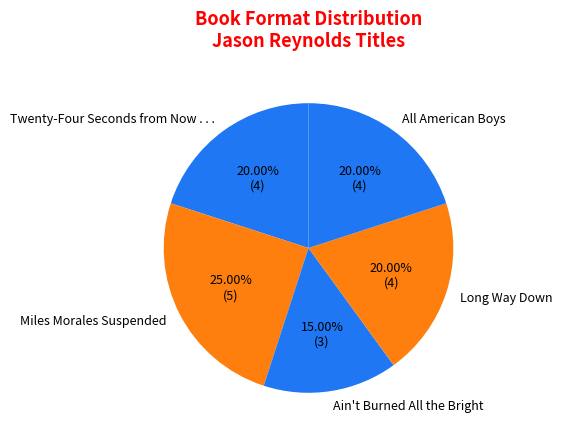

What portion of the pie excludes Miles Morales Suspended?

75.0%